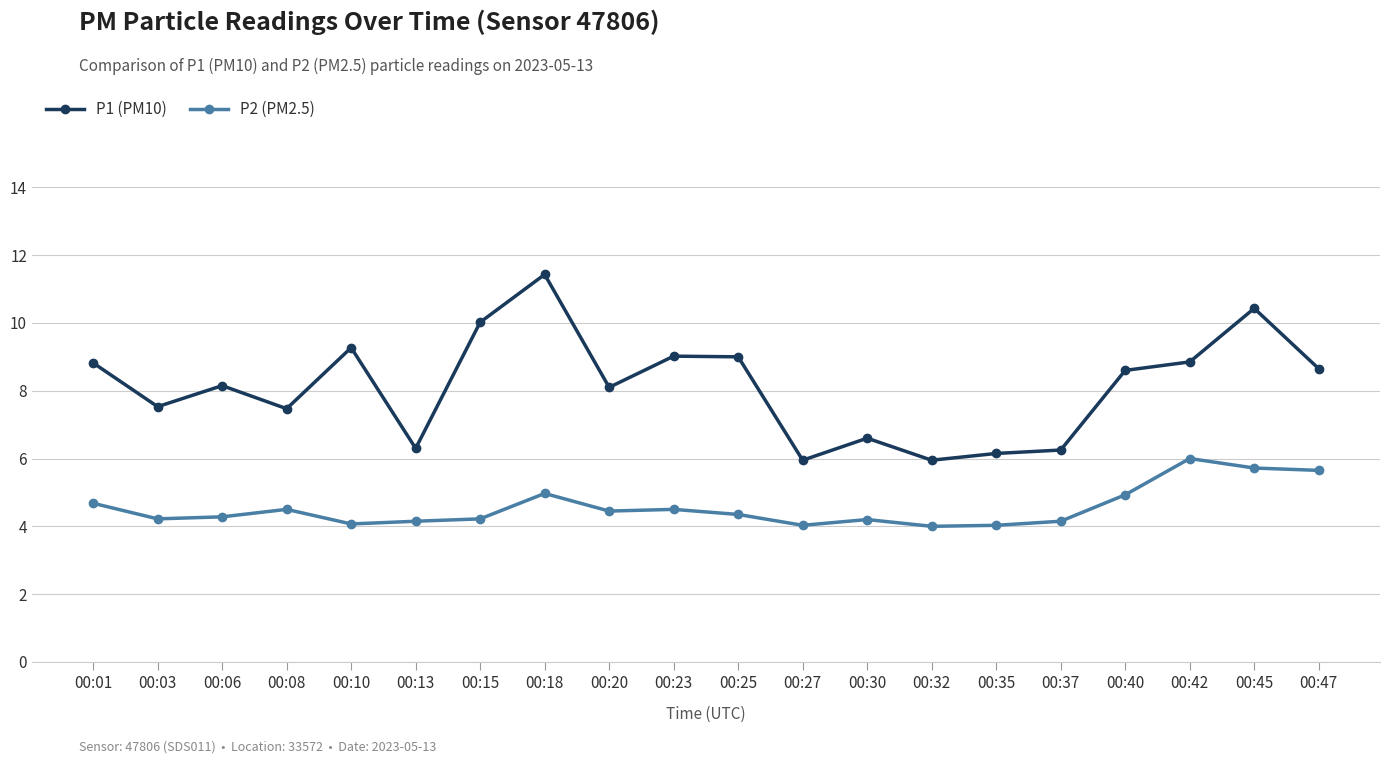

In P1 (PM10), how many points are higher than both neighbors (excluding endpoints)?

6